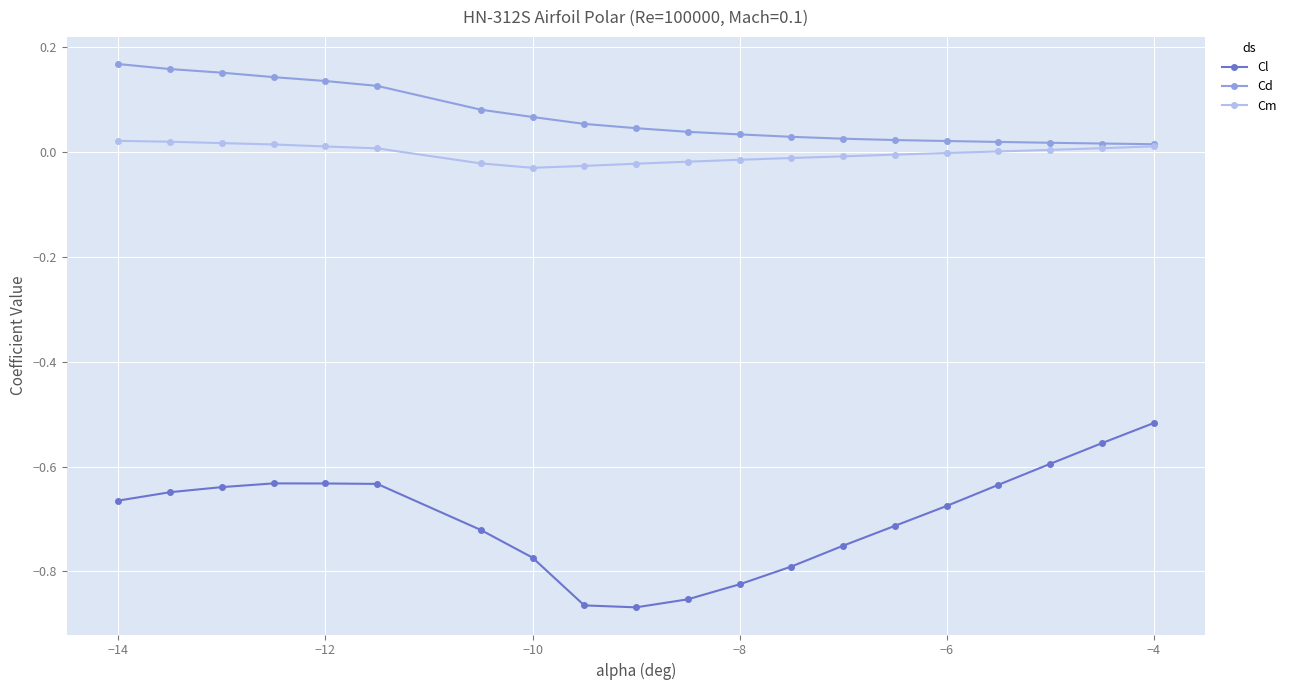

Which series has the largest total across all categories?

Cd